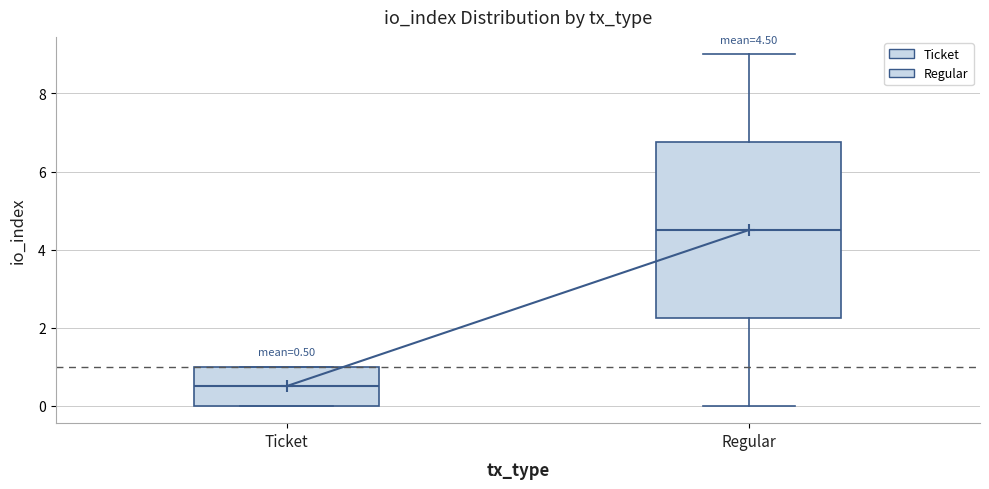

Which box is the tallest, from its lower edge to its upper edge?

Regular